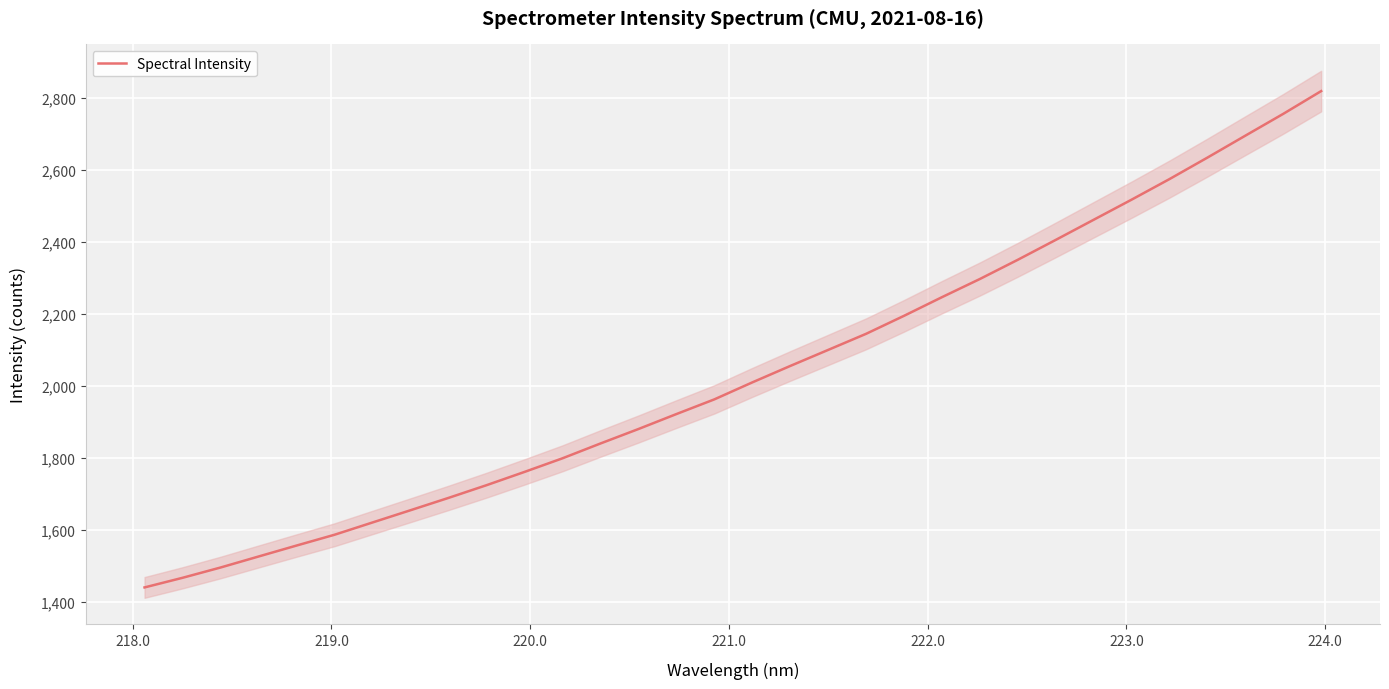

How many series are shown in this chart?

1